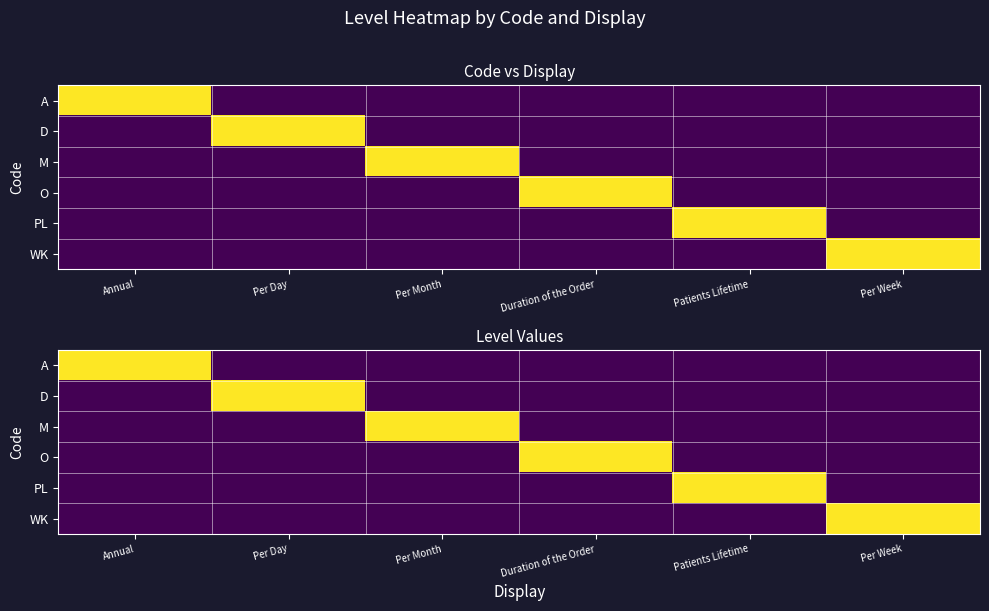

What is the difference between the highest and lowest values at Per Month?

1